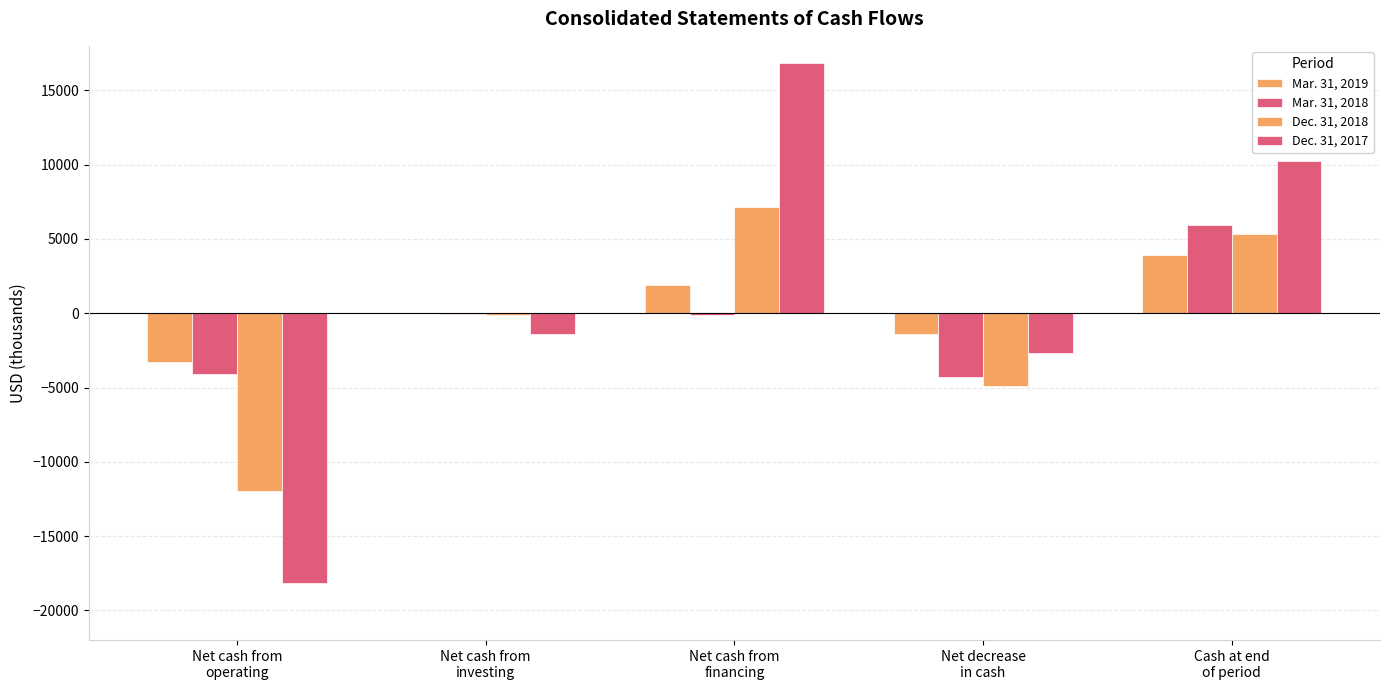

What is the total value across all series at Net decrease
in cash?

-13281